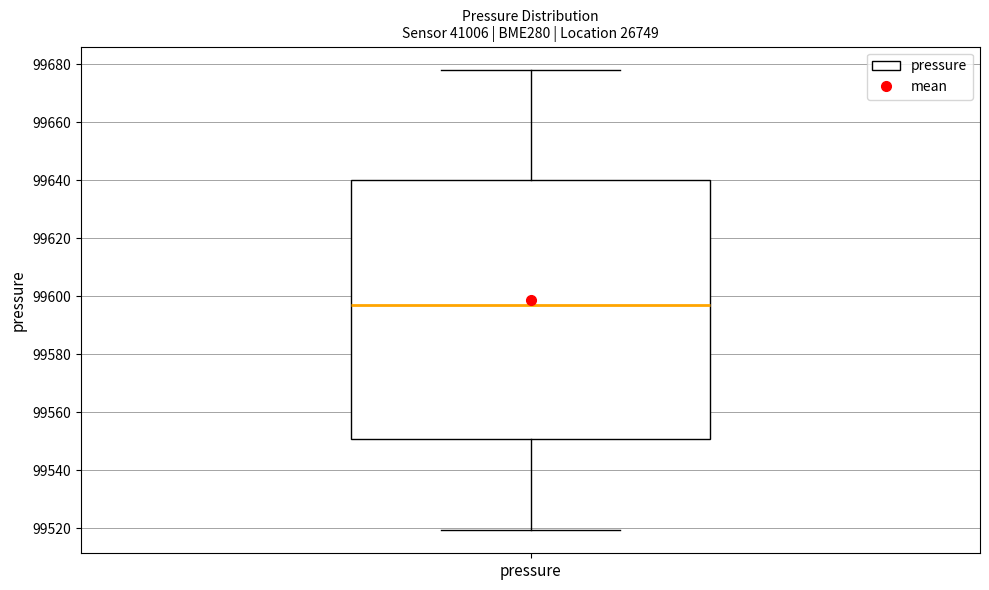

Read this box plot against the y-axis: the position of the median line, the range covered by the box, and the ends of both whiskers. The values are not printed on the chart, so give them approximately, as read against the axis.

median 99596, box 99550 to 99640, whiskers 99520 to 99678